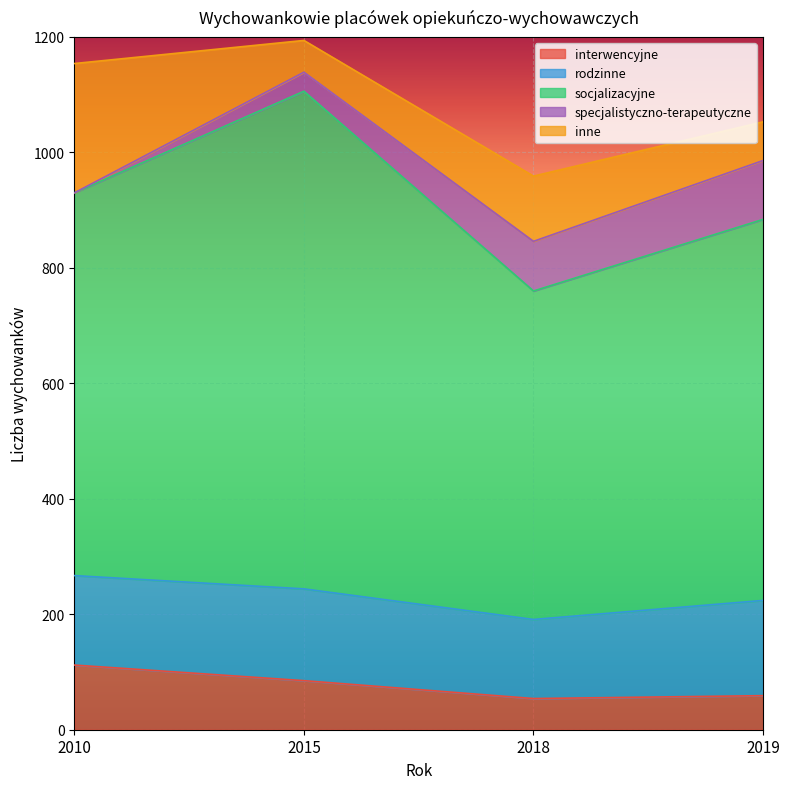

Reading left to right, transcribe all the data shown in this chart.

interwencyjne: 112	85	54	59
rodzinne: 155	159	137	165
socjalizacyjne: 663	862	569	660
specjalistyczno-terapeutyczne: 0	33	86	102
inne: 224	55	113	67